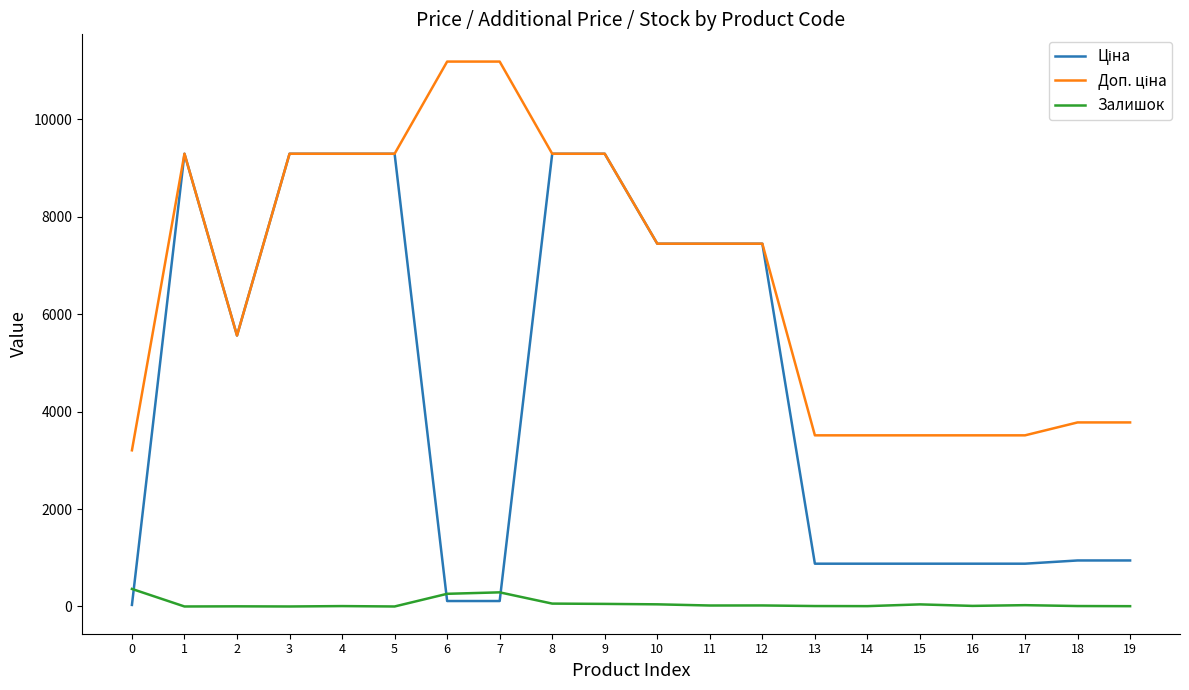

What is the maximum value shown in the chart?

11182.0